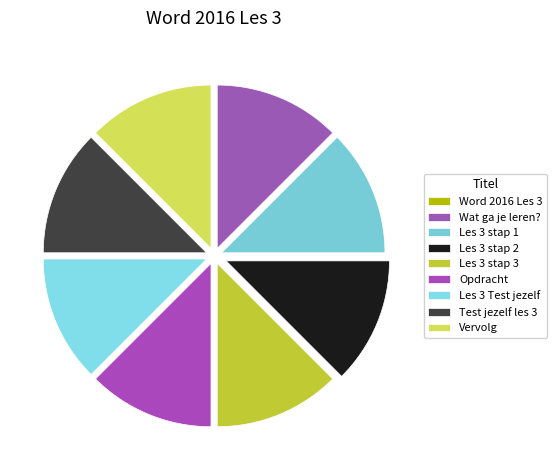

Does any single category account for the majority?

No